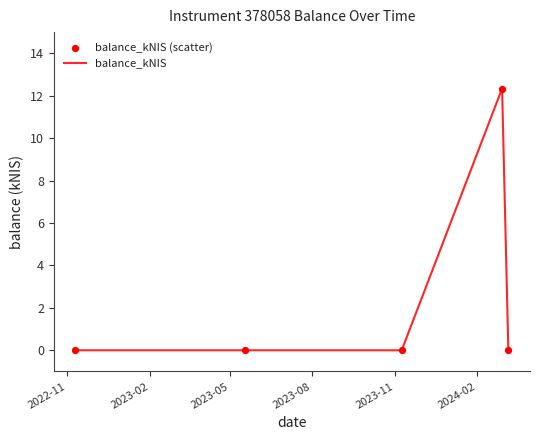

True or false: there are more than 0 points higher than both neighbors.

True